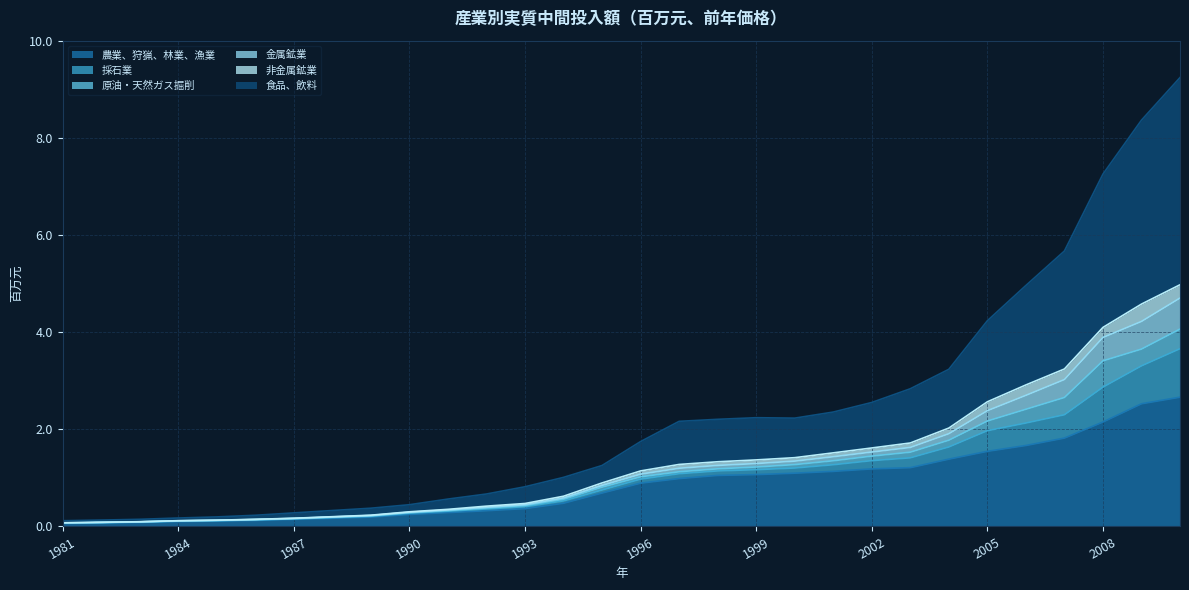

What is the highest value of the 農業、狩猟、林業、漁業 series?

2.7